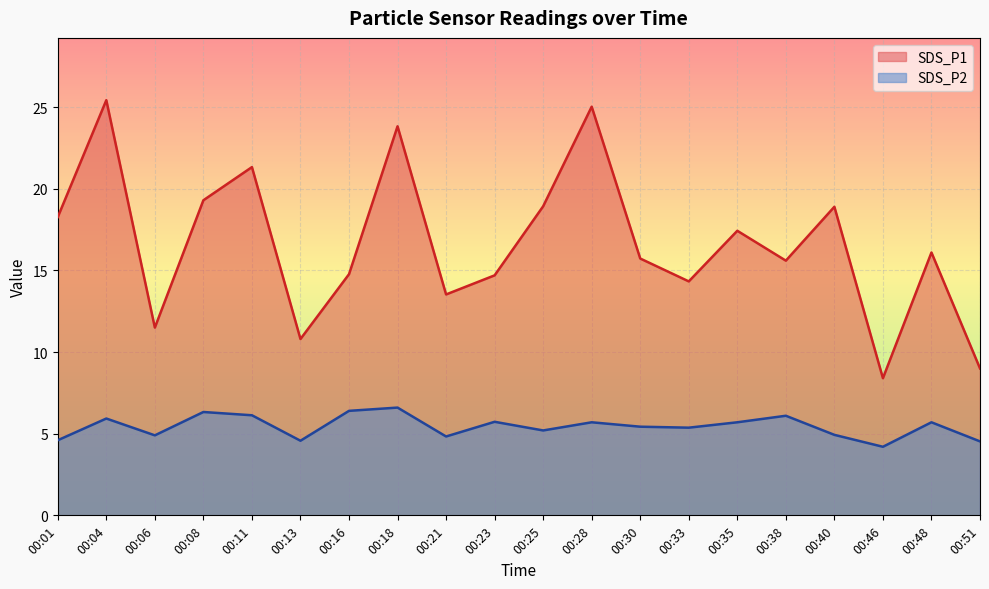

What is the sum of all SDS_P2 values?

108.9